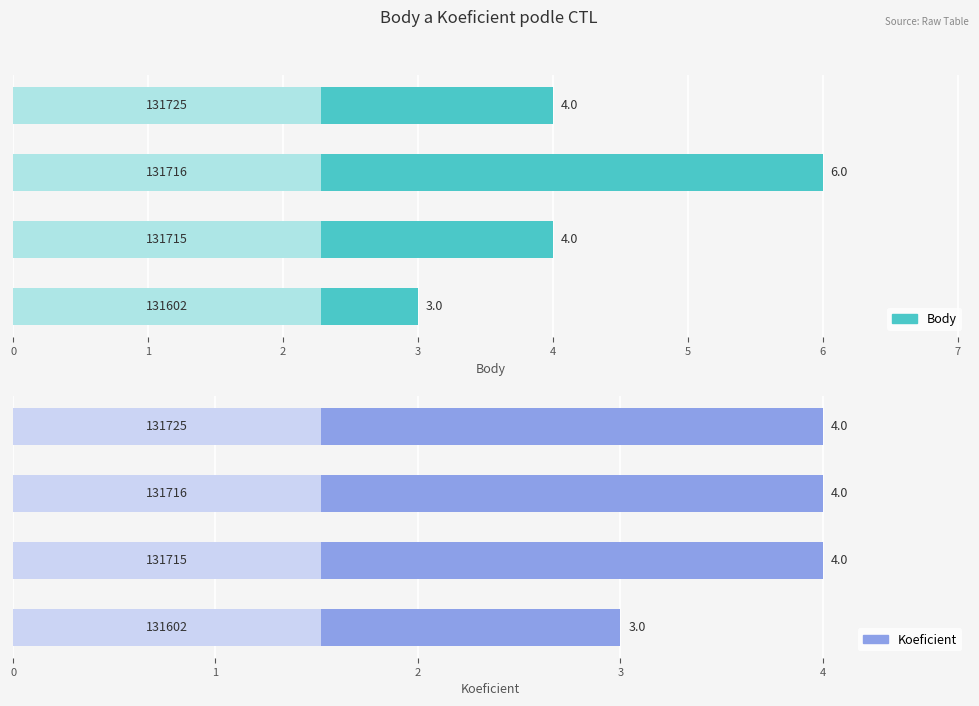

What is the difference between the second highest and minimum values in the Koeficient series?

1